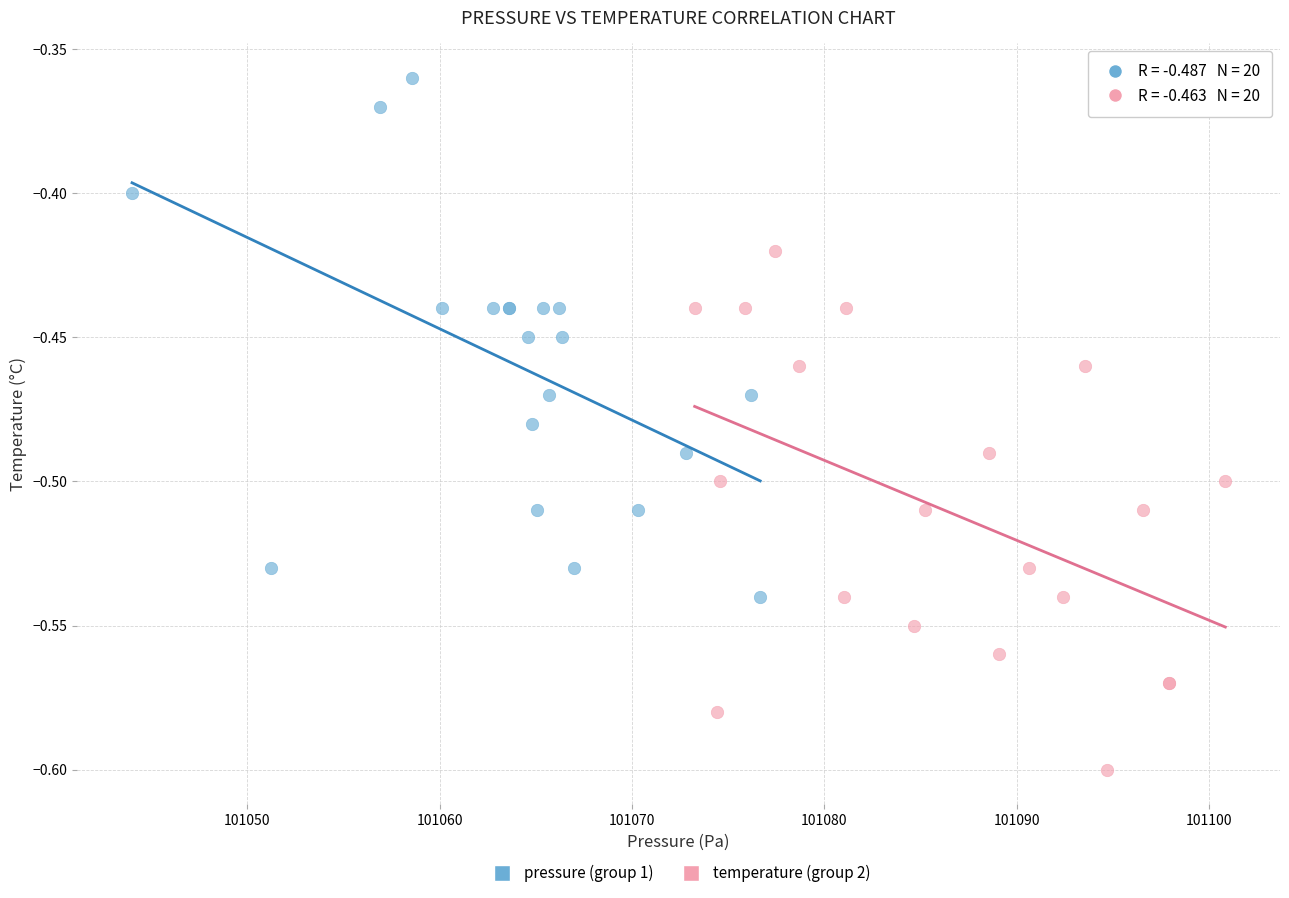

Which series contains the lowest Y value?

temperature (group 2)